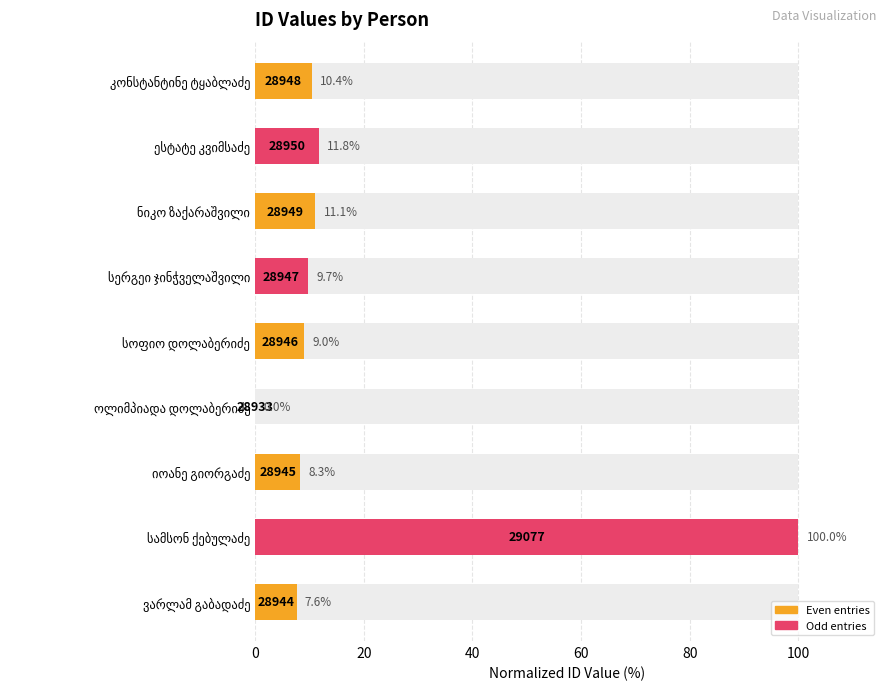

Which has a higher value, ნიკო ზაქარაშვილი or კონსტანტინე ტყაბლაძე?

ნიკო ზაქარაშვილი